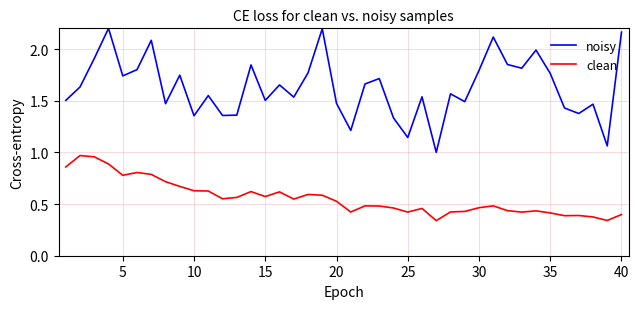

Which series has the widest spread of values?

noisy